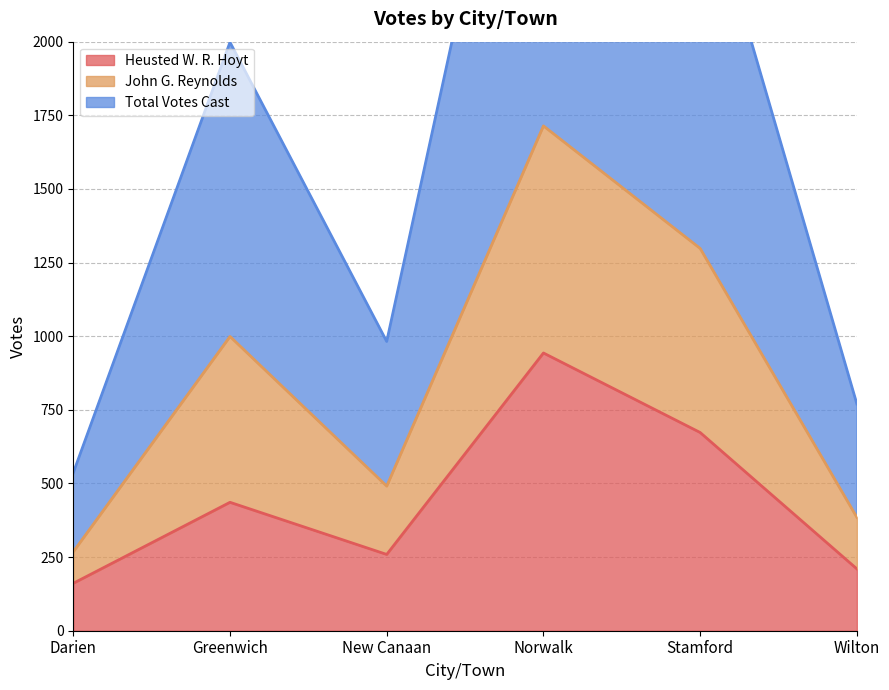

Reading right to left, transcribe all the data shown in this chart.

Heusted W. R. Hoyt: Wilton=210	Stamford=673	Norwalk=943	New Canaan=259	Greenwich=436	Darien=161
John G. Reynolds: Wilton=385	Stamford=1298	Norwalk=1714	New Canaan=491	Greenwich=999	Darien=268
Total Votes Cast: Wilton=770	Stamford=2596	Norwalk=3429	New Canaan=982	Greenwich=1998	Darien=536